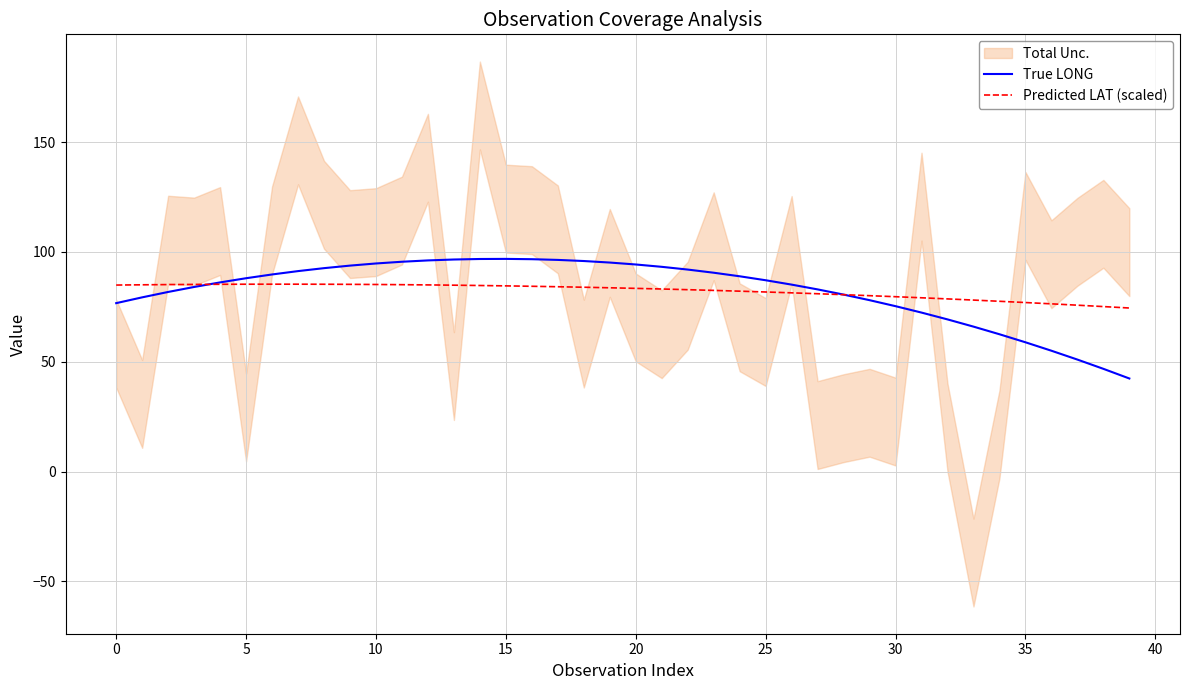

What is the minimum value for Predicted LAT (scaled)?

74.5